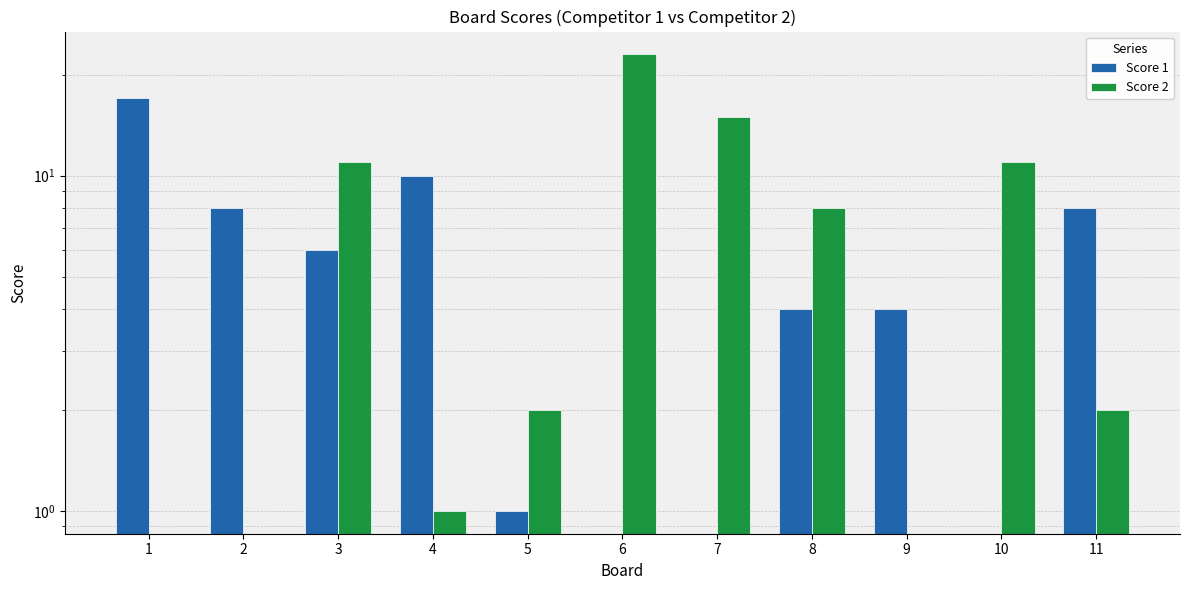

The value of Score 2 at 1 is 0. True or false?

True